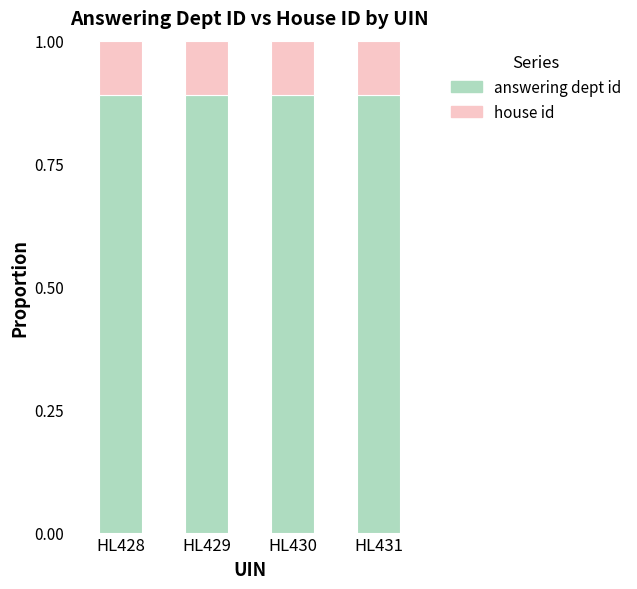

What is the total value across all series at HL431?

1.0